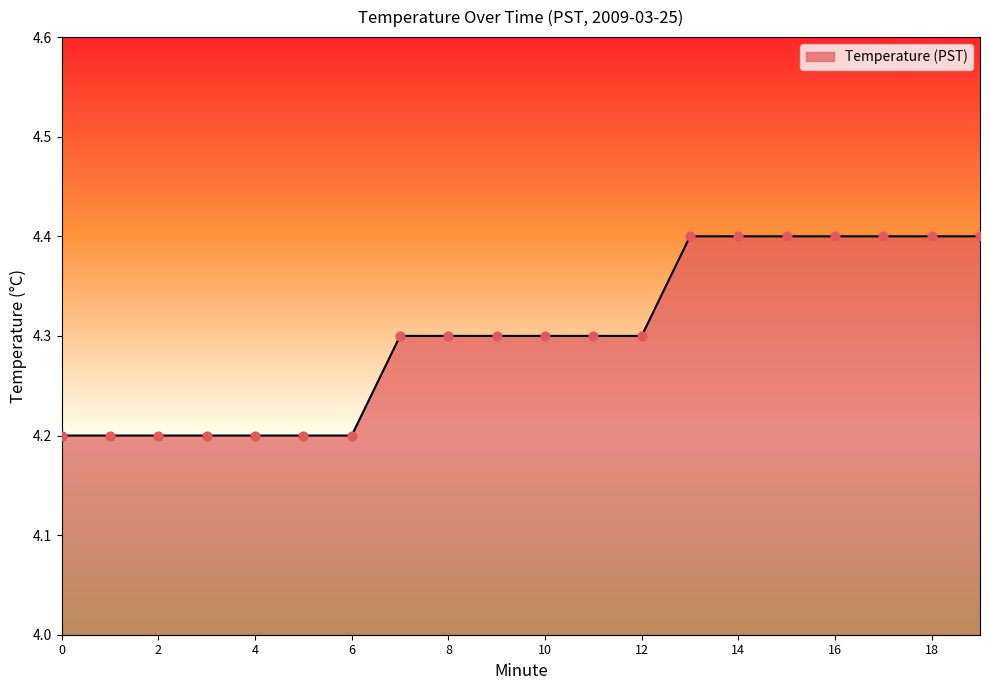

What is the minimum value shown in the chart?

4.2